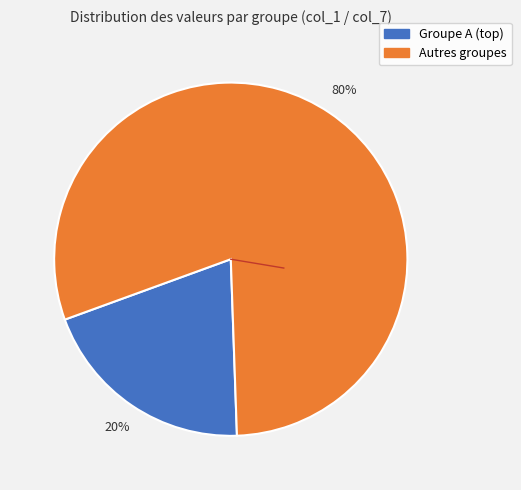

How many slices are in this pie chart?

2